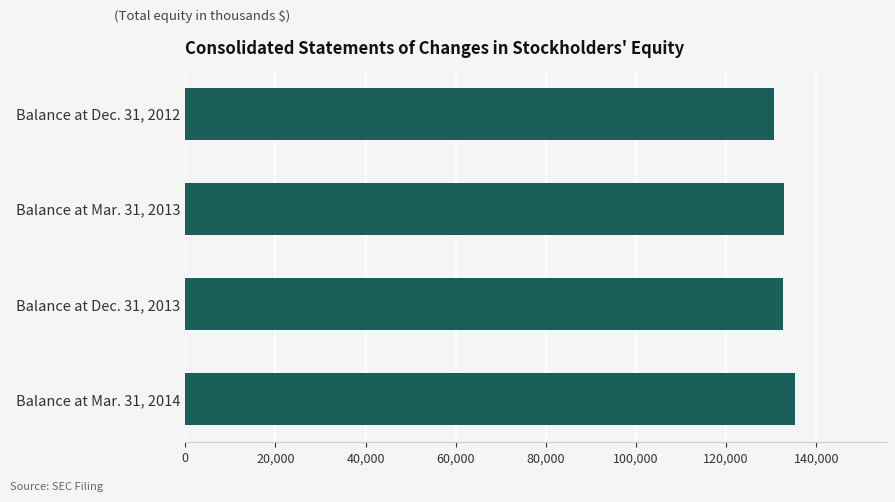

Count the number of data series in this chart.

1